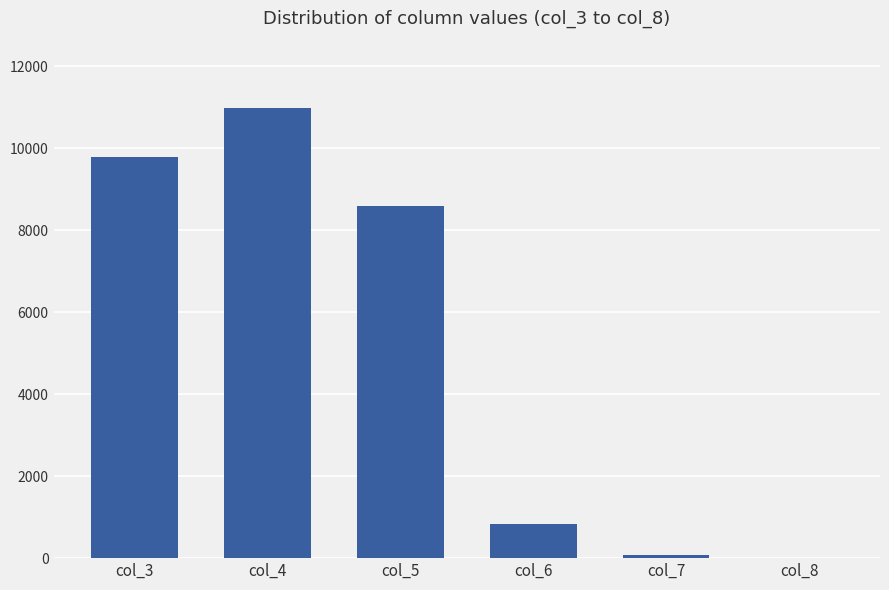

Reading left to right, transcribe all the data shown in this chart.

col_3=9780	col_4=10982	col_5=8590	col_6=838	col_7=75	col_8=9